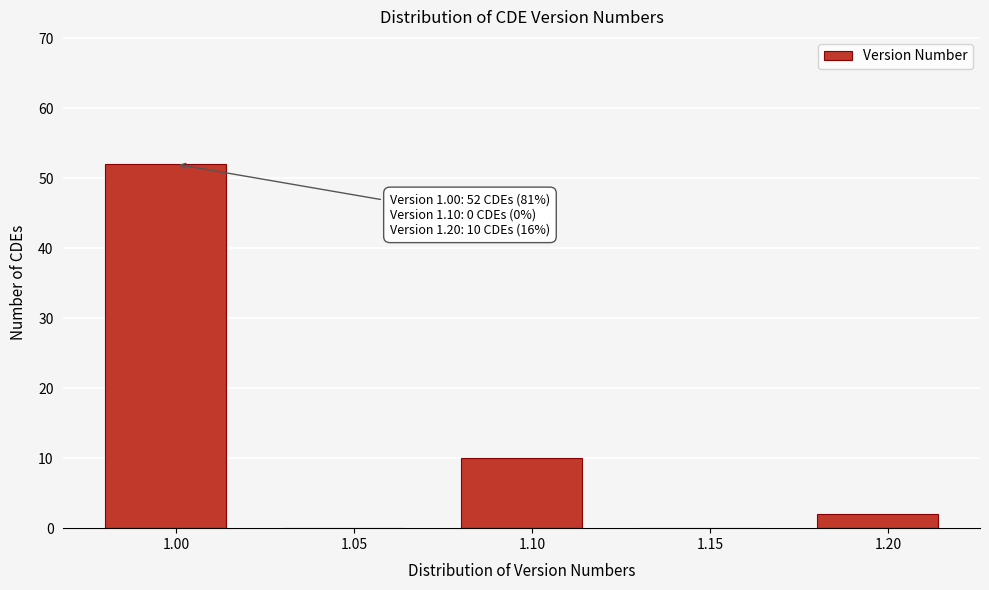

Reading left to right, what are all the values shown in this chart?

1.00=52	1.05=0	1.10=10	1.15=0	1.20=2